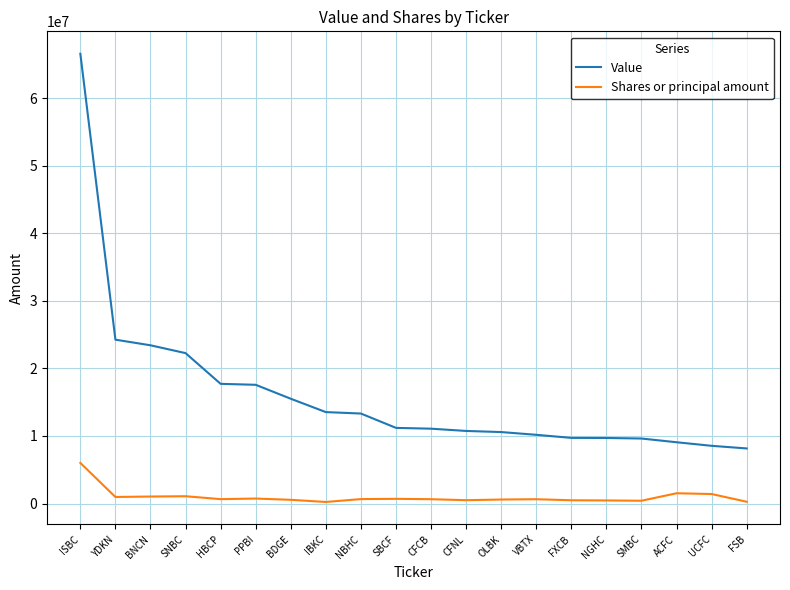

At CFNL, list the series in order from largest to smallest.

Value, Shares or principal amount